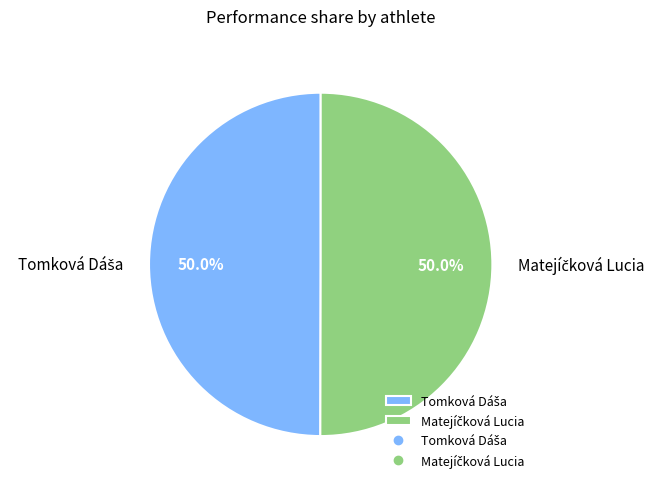

Is the sum of Matejíčková Lucia and Tomková Dáša greater than half?

Yes